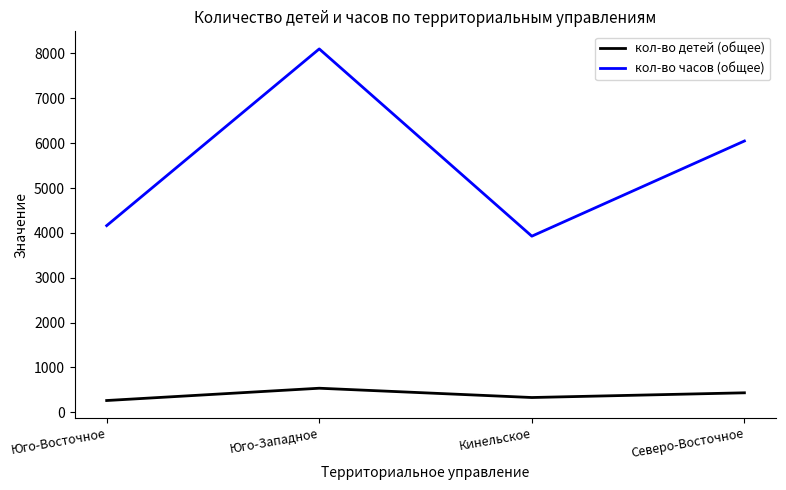

Does the chart display data point markers on the line(s)?

No